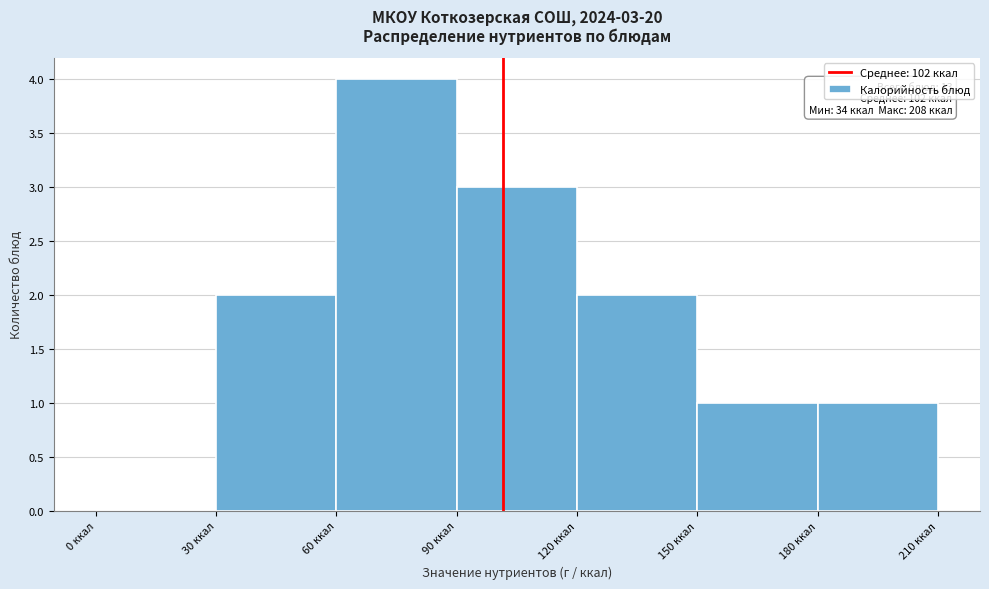

Which range on the x-axis has the tallest bar?

60 to 90